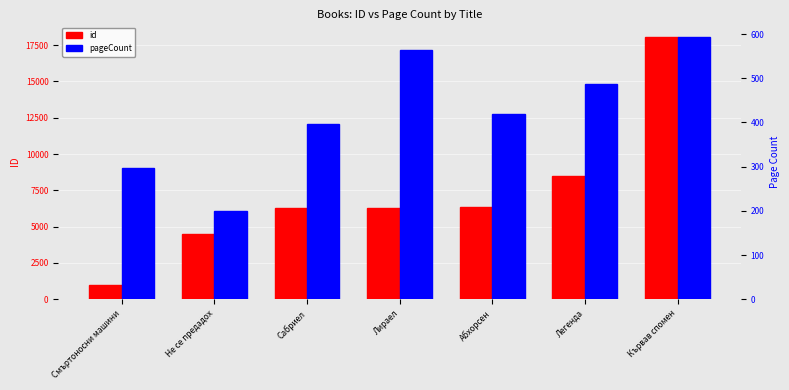

At which category does the chart reach its peak across all series?

Кървав спомен